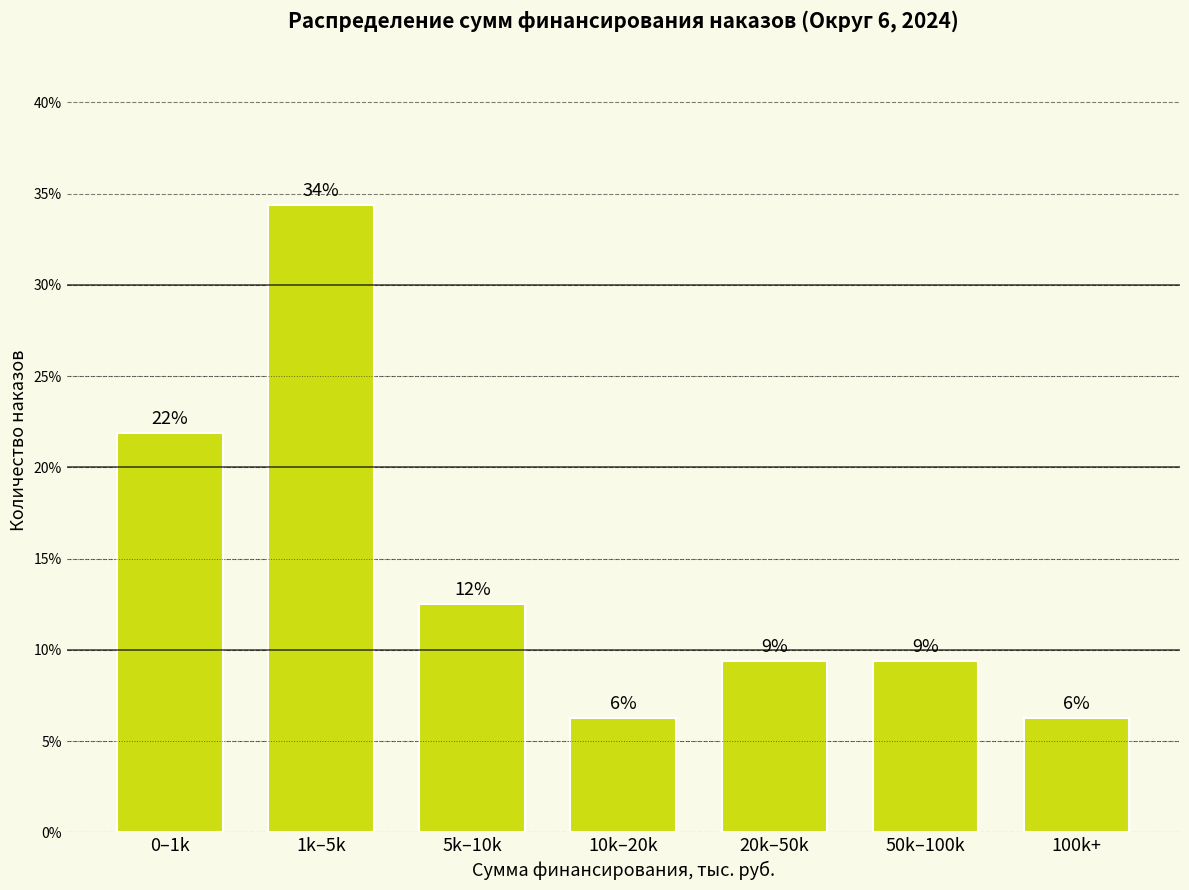

Does the chart contain any negative values?

No